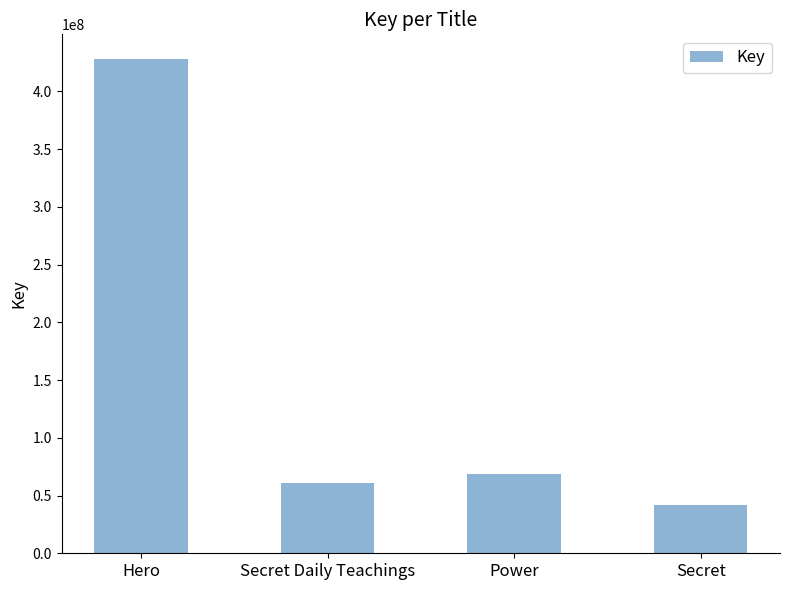

The chart shows a value of 708048186 at Hero. True or false?

False